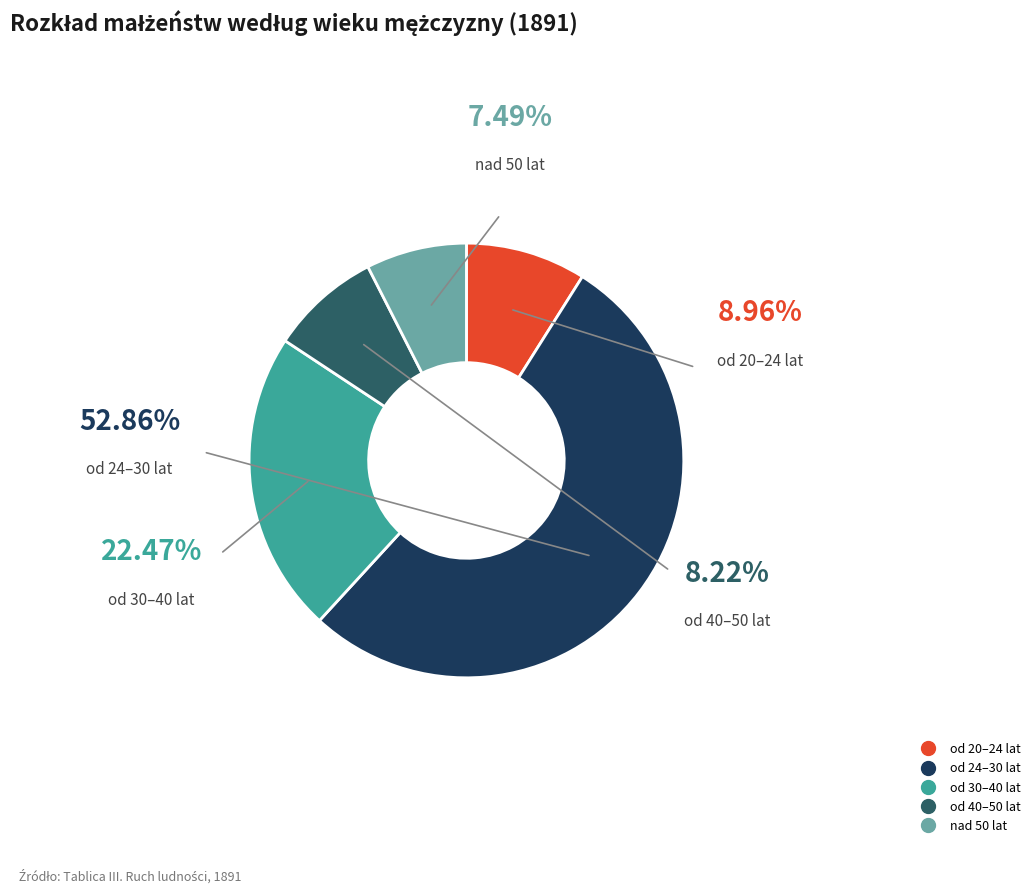

Rank the categories by value from lowest to highest.

nad 50 lat, od 40–50 lat, od 20–24 lat, od 30–40 lat, od 24–30 lat